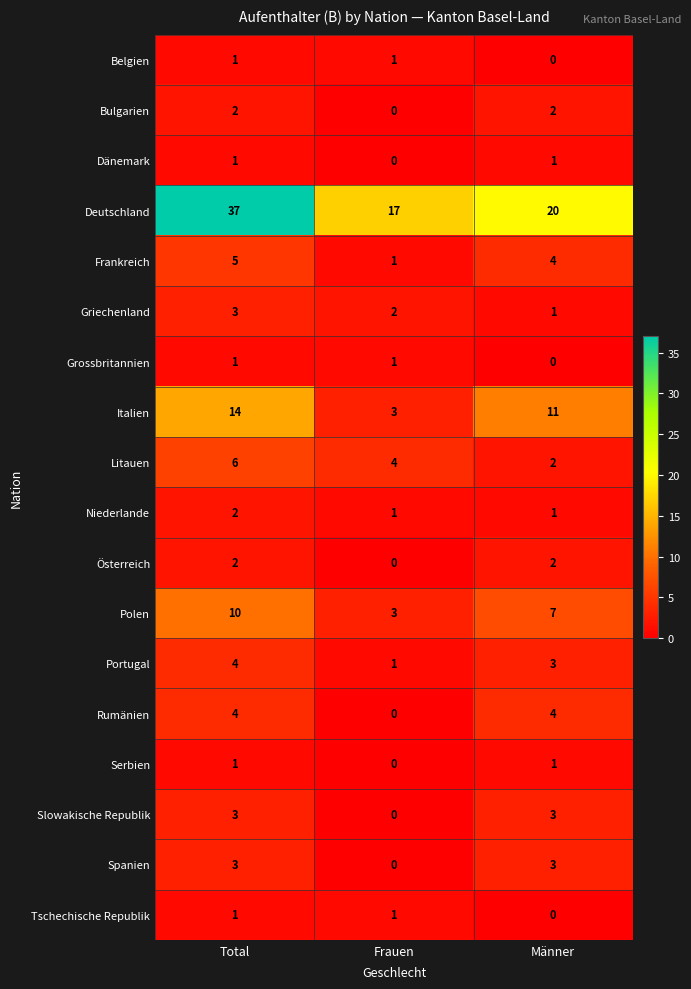

Which series has the largest total across all categories?

Deutschland